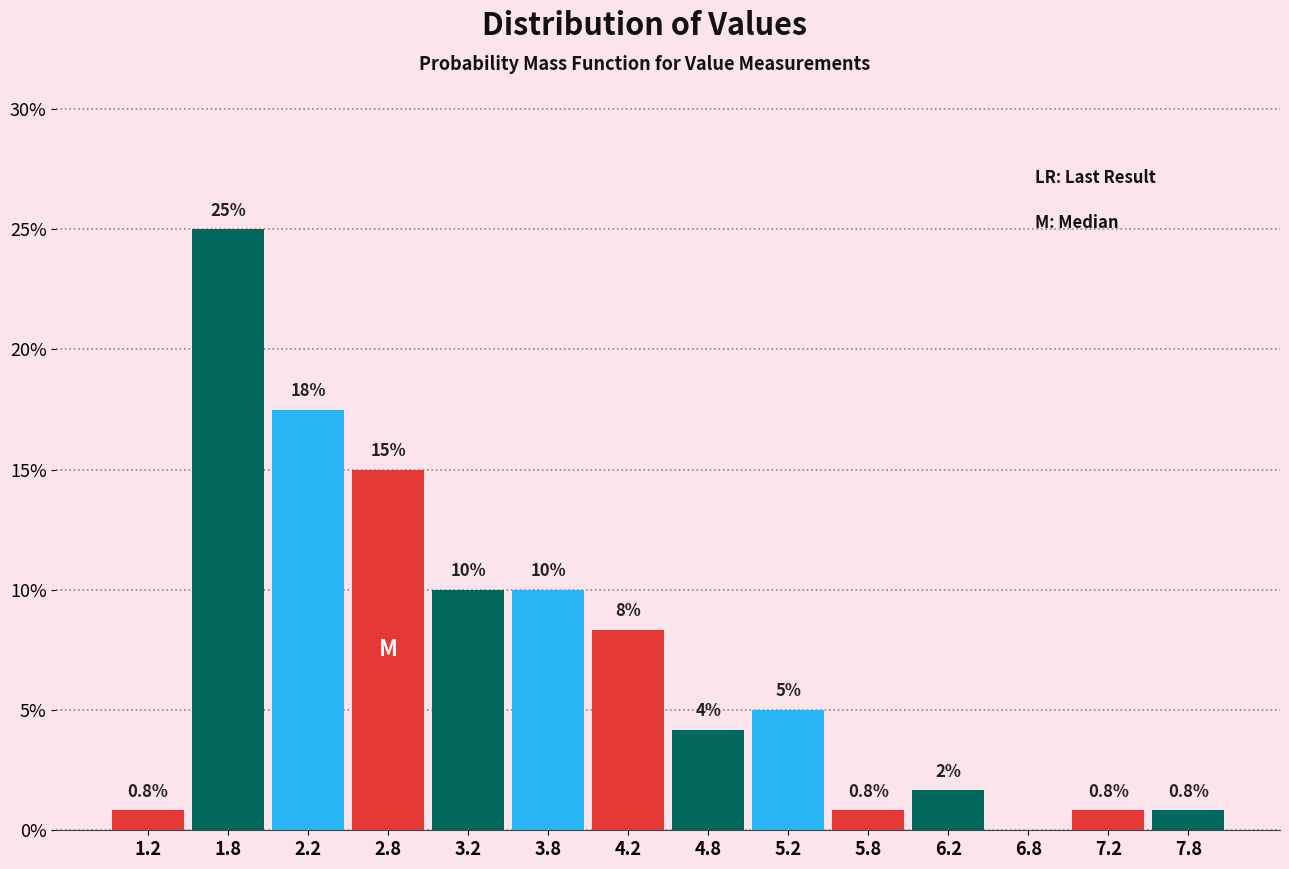

Which range on the x-axis has the tallest bar?

1.5 to 2.0